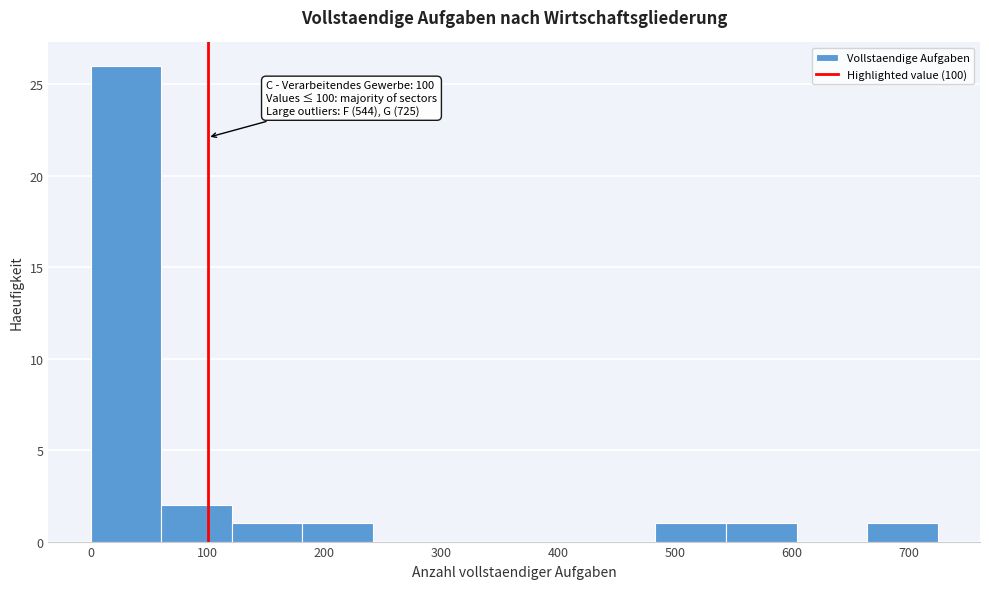

Over which range of the x-axis is the bar tallest?

0 to 60